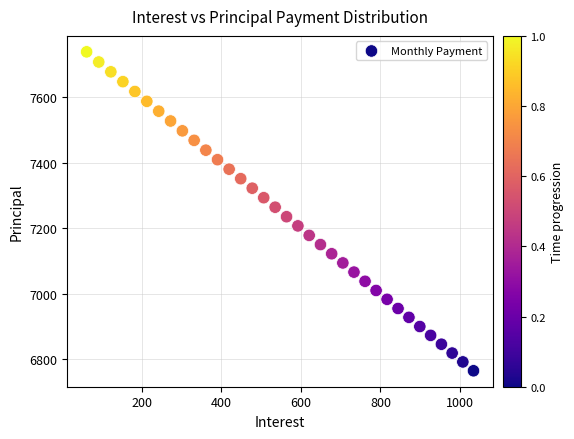

What is the range of Y values (max minus min)?

973